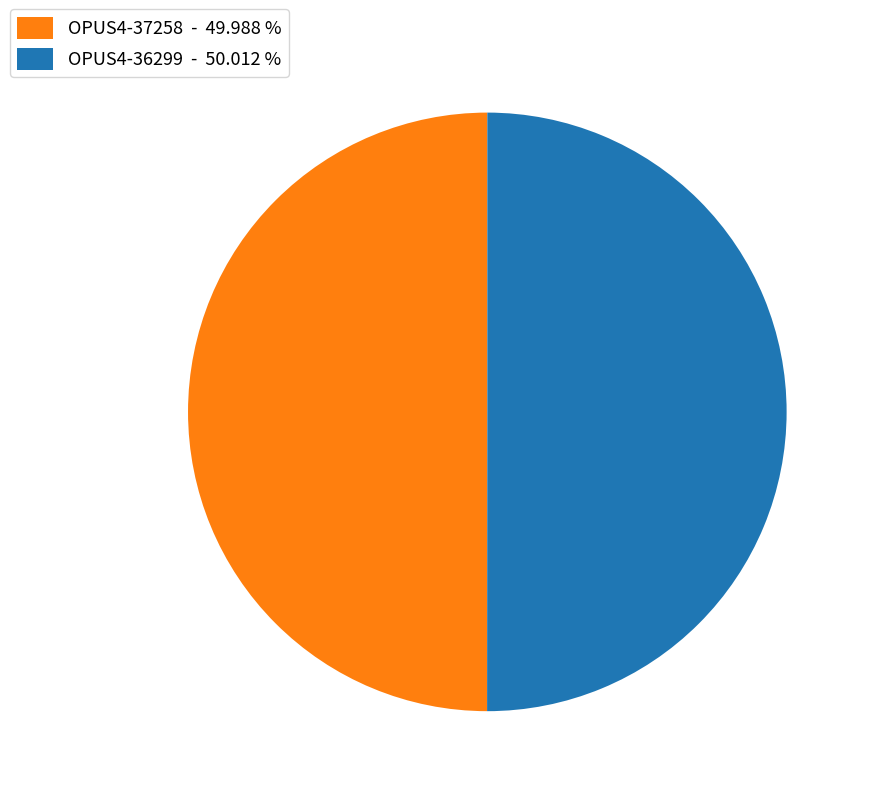

Count the number of slices in the pie.

2